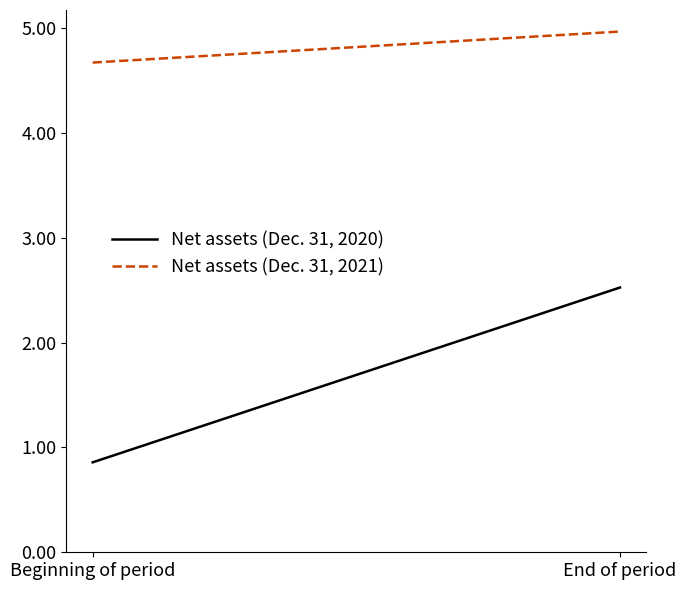

What is the sum of the Net assets (Dec. 31, 2021) values at Beginning of period and End of period?

9.6